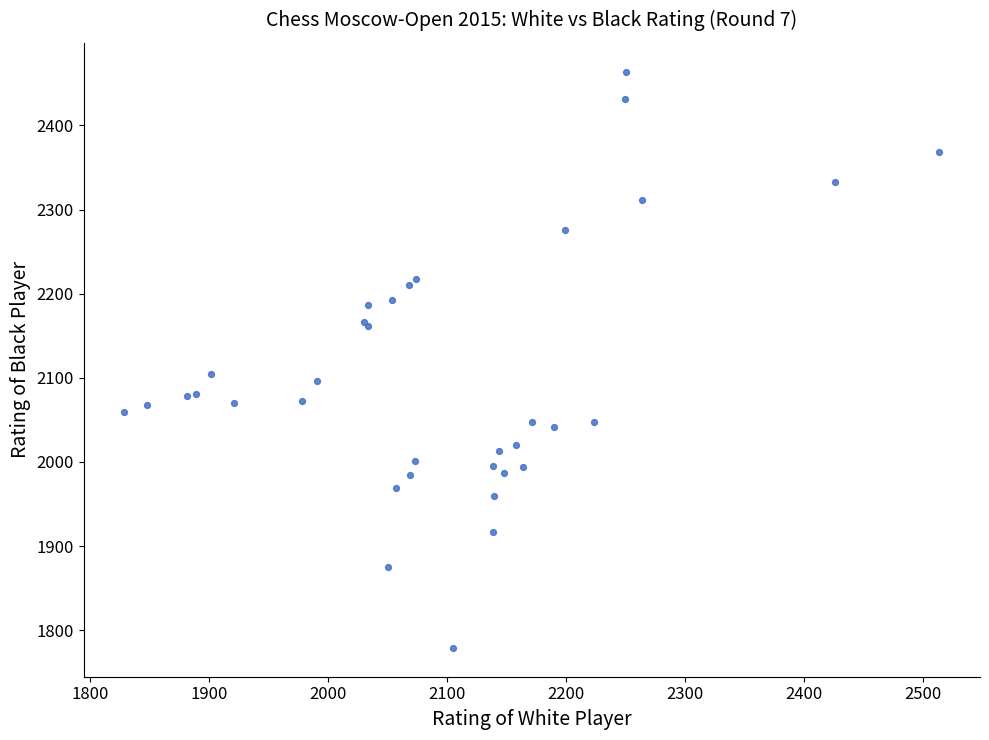

What Y value in the scatter plot is closest to 2121?

2104